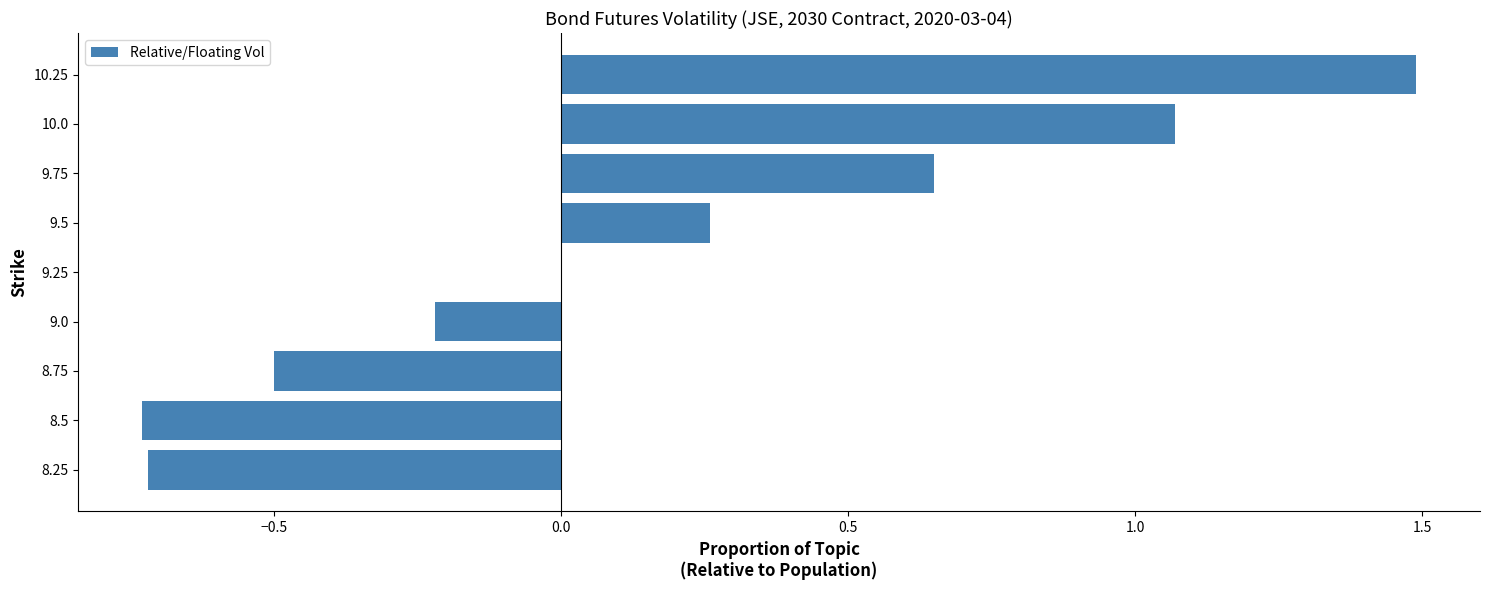

What is the sum of the values at 8.5 and 9.5?

-0.5